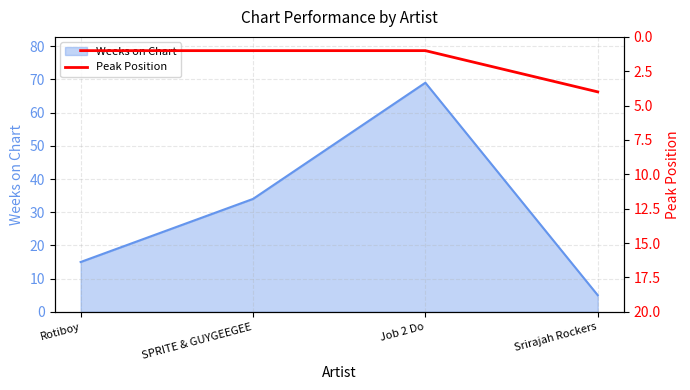

How many lines are shown in the chart?

1